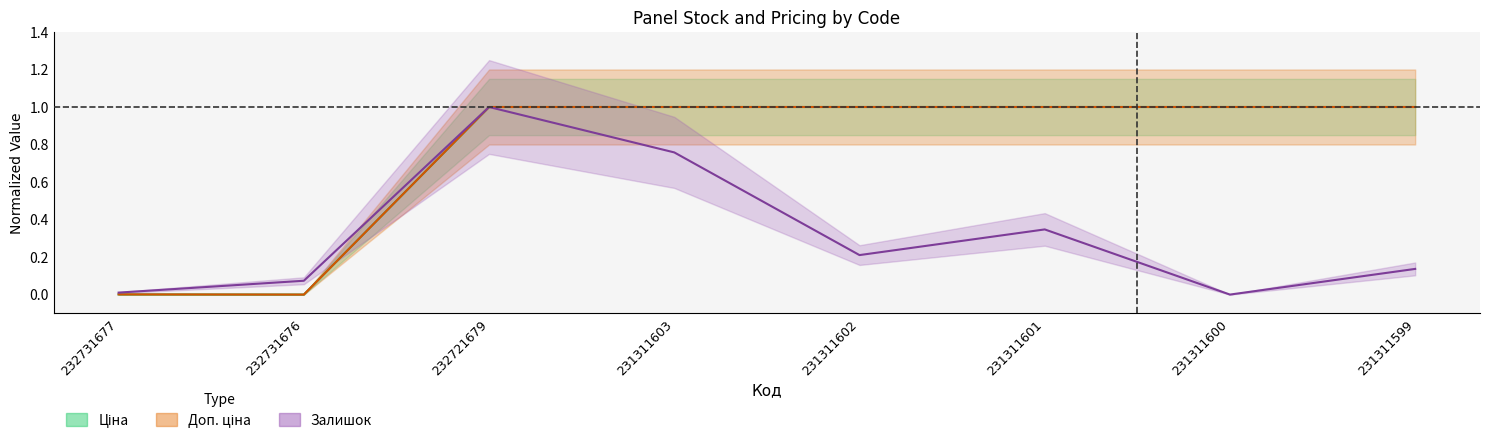

What is the value of the Доп. ціна point at the 3rd from the left?

1.0